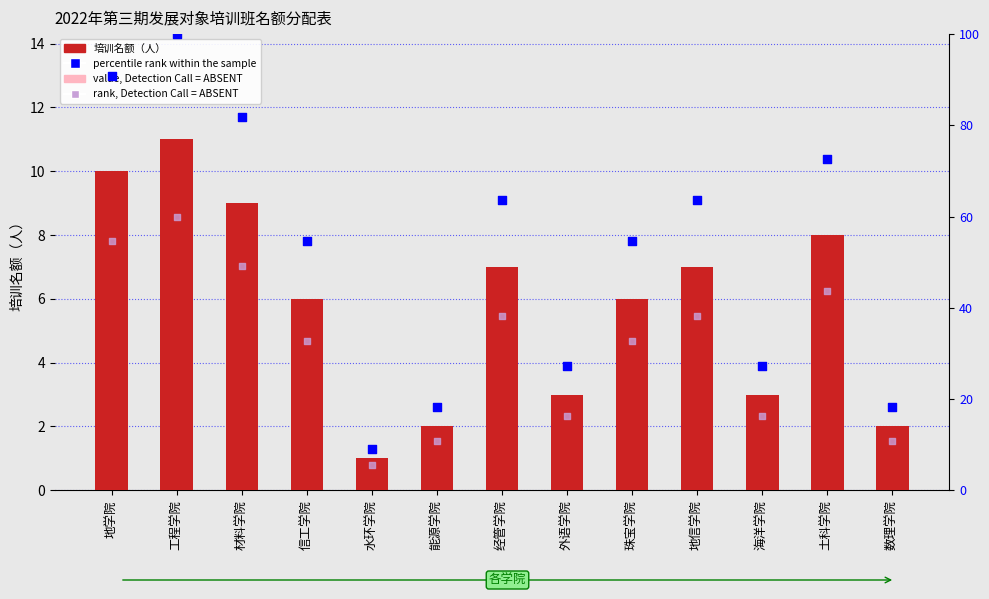

Which series contains the highest Y value?

percentile rank within the sample